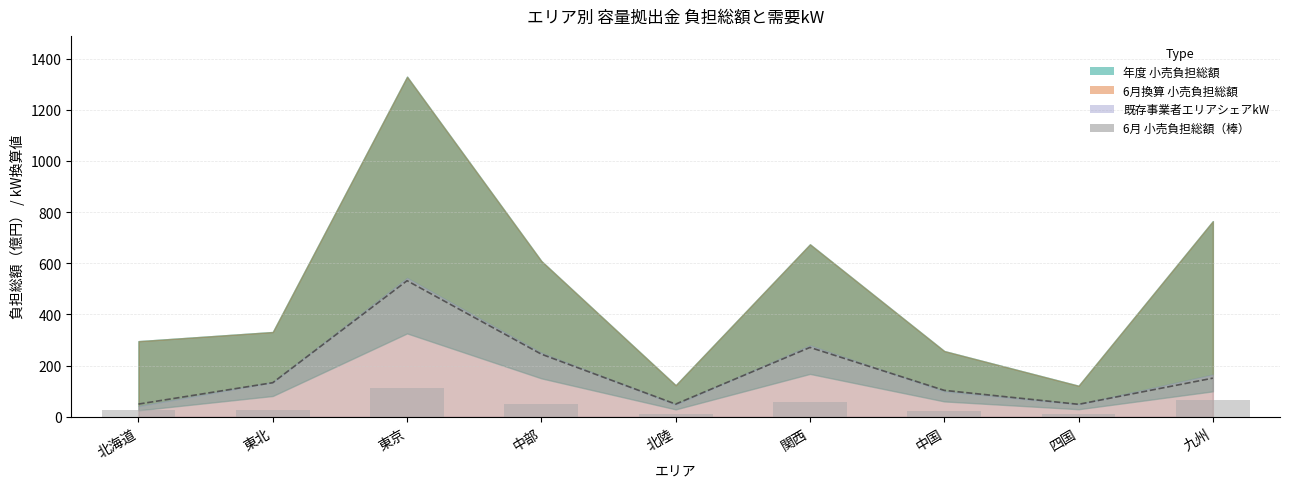

What is the approximate value of 想定需要kW（×1000/億換算） at 九州?

151.1